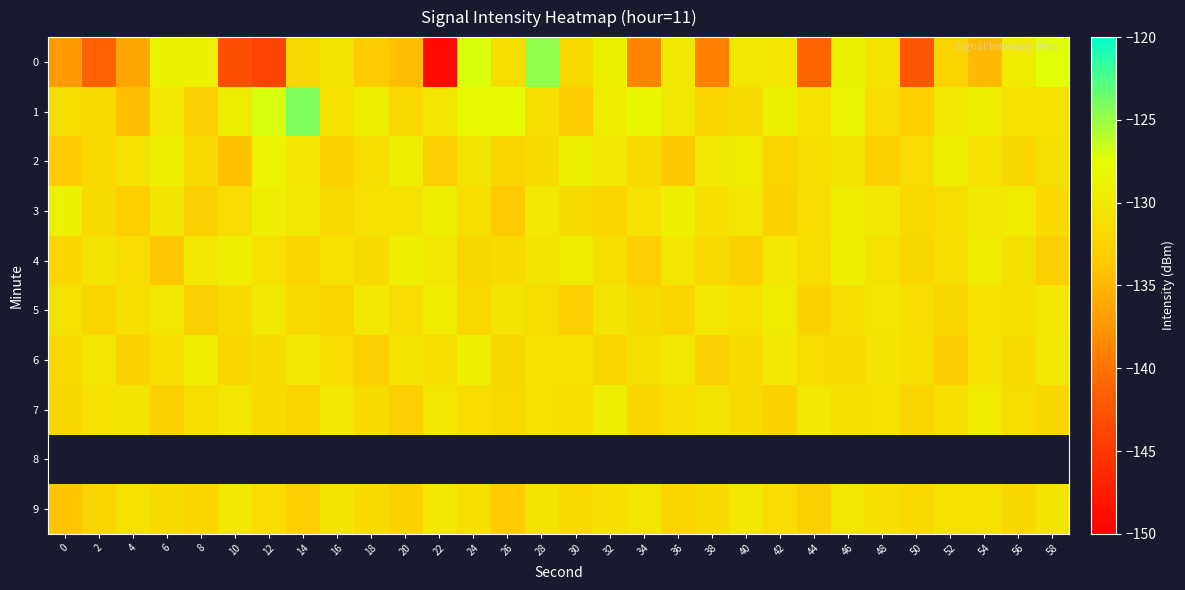

Count the number of categories in the chart.

30